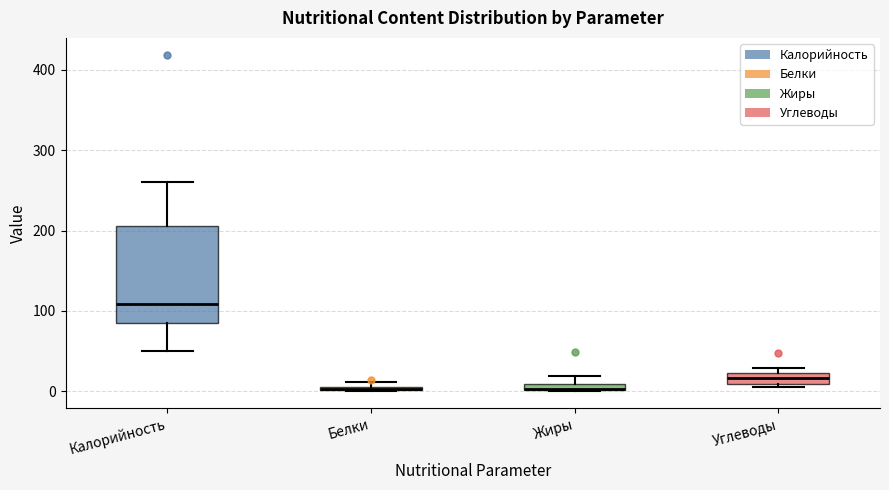

Where is the upper edge of the box for Белки on the y-axis? The values are not printed on the chart, so give them approximately, as read against the axis.

10